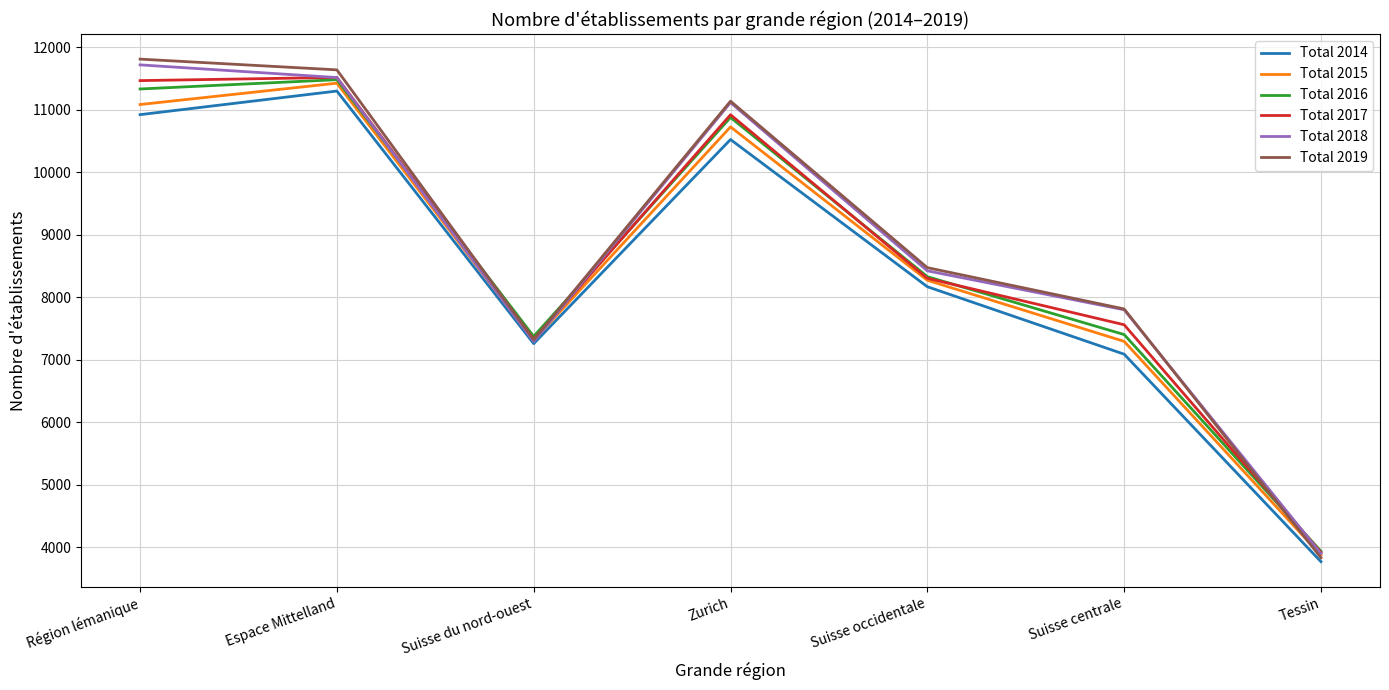

At which category does Total 2016 reach its first local valley?

Suisse du nord-ouest